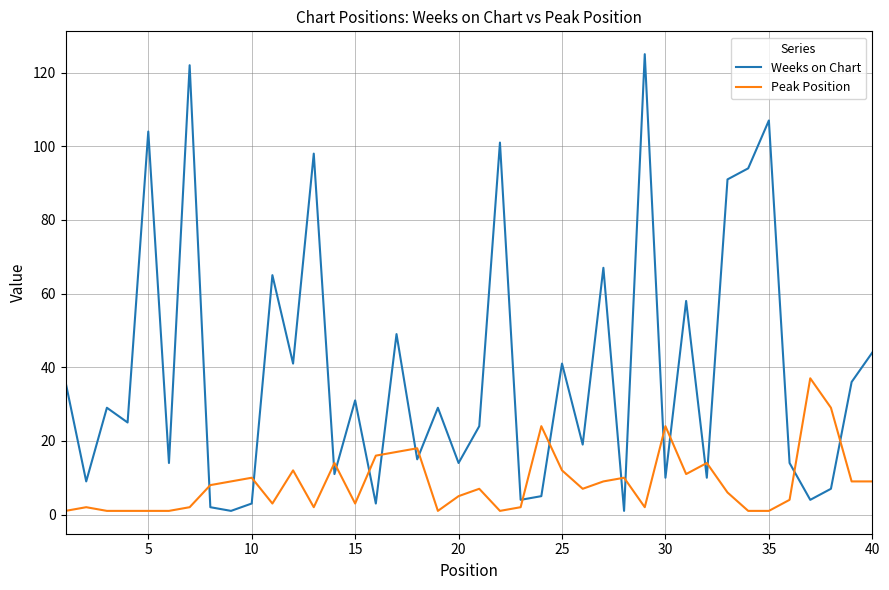

Reading left to right, transcribe all the data shown in this chart.

Weeks on Chart: 36	9	29	25	104	14	122	2	1	3	65	41	98	11	31	3	49	15	29	14	24	101	4	5	41	19	67	1	125	10	58	10	91	94	107	14	4	7	36	44
Peak Position: 1	2	1	1	1	1	2	8	9	10	3	12	2	14	3	16	17	18	1	5	7	1	2	24	12	7	9	10	2	24	11	14	6	1	1	4	37	29	9	9